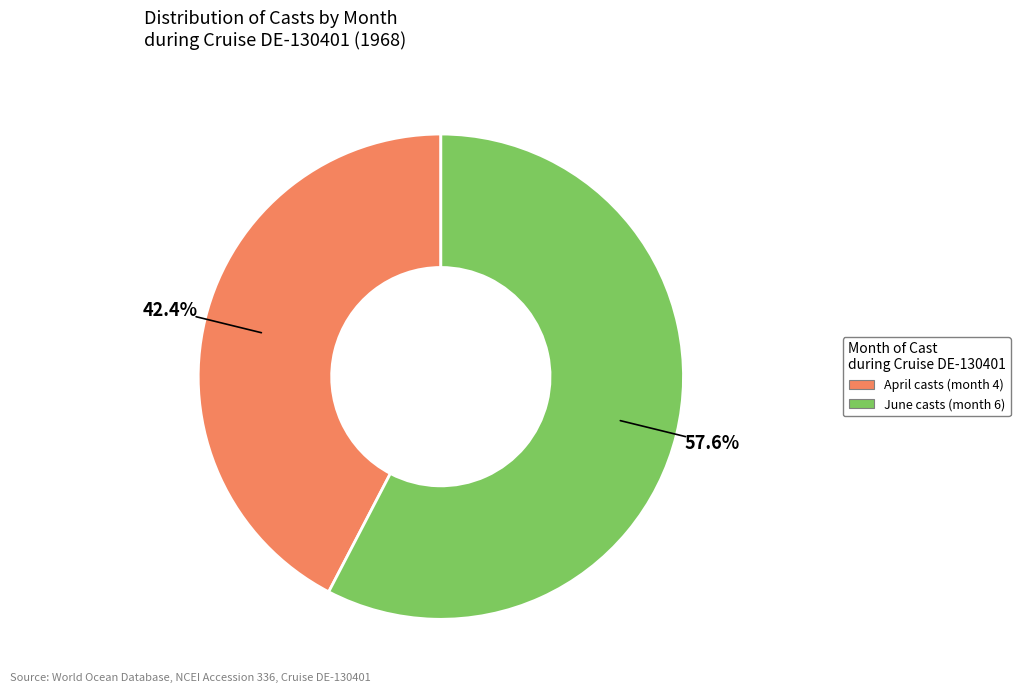

Does any single category account for the majority?

Yes